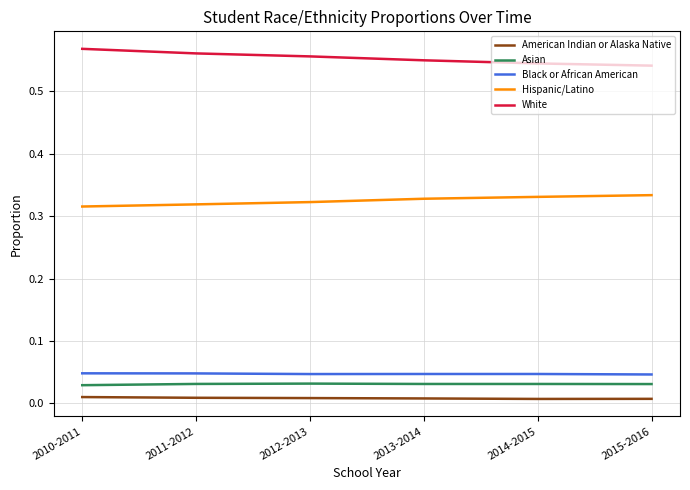

True or false: American Indian or Alaska Native and Asian cross at least once.

False